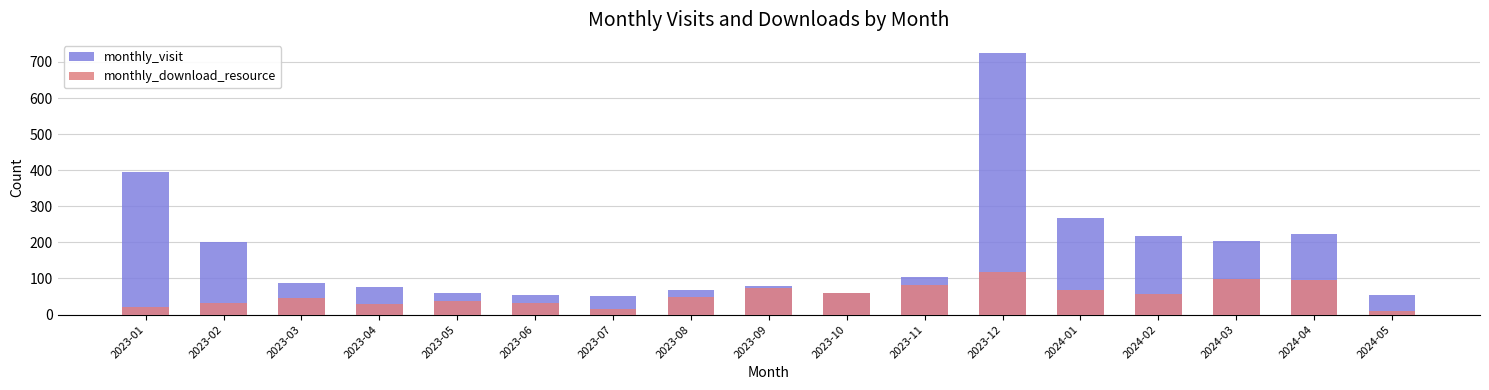

The monthly_download_resource series shows 45 at 2023-03. True or false?

True